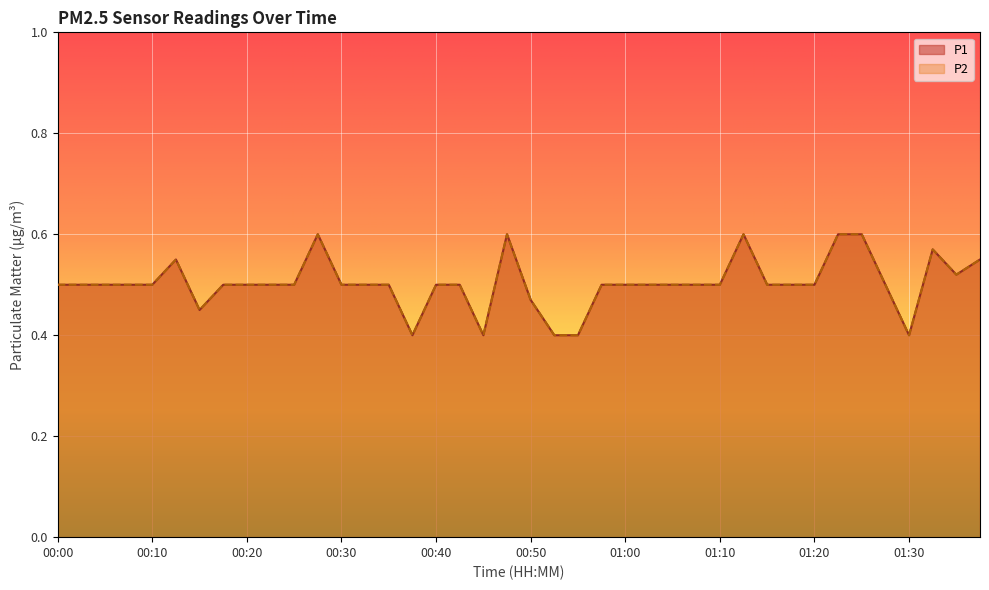

The value of P2 at 00:53 is 0.1. True or false?

False